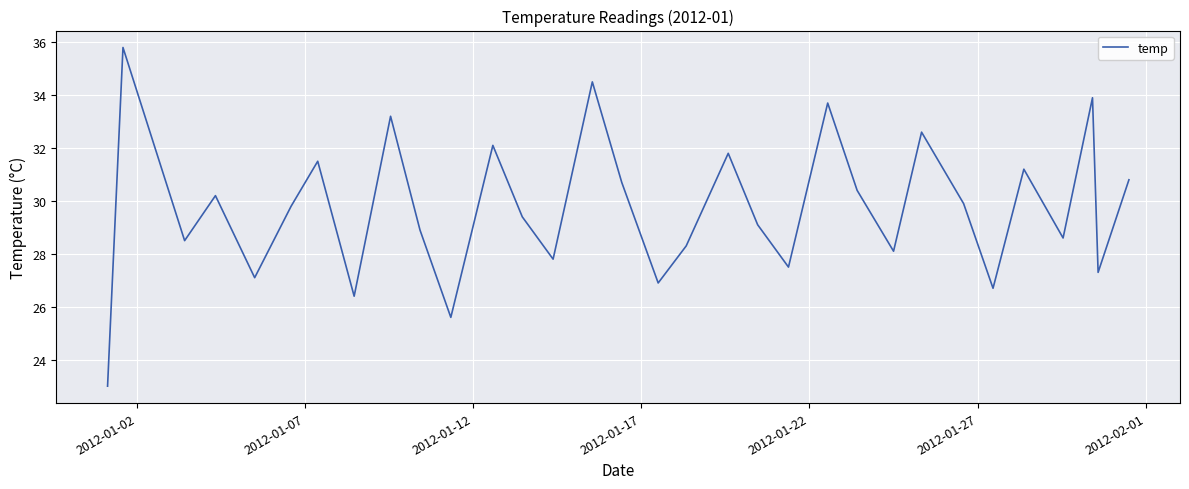

What is the difference between the maximum and minimum values?

12.8